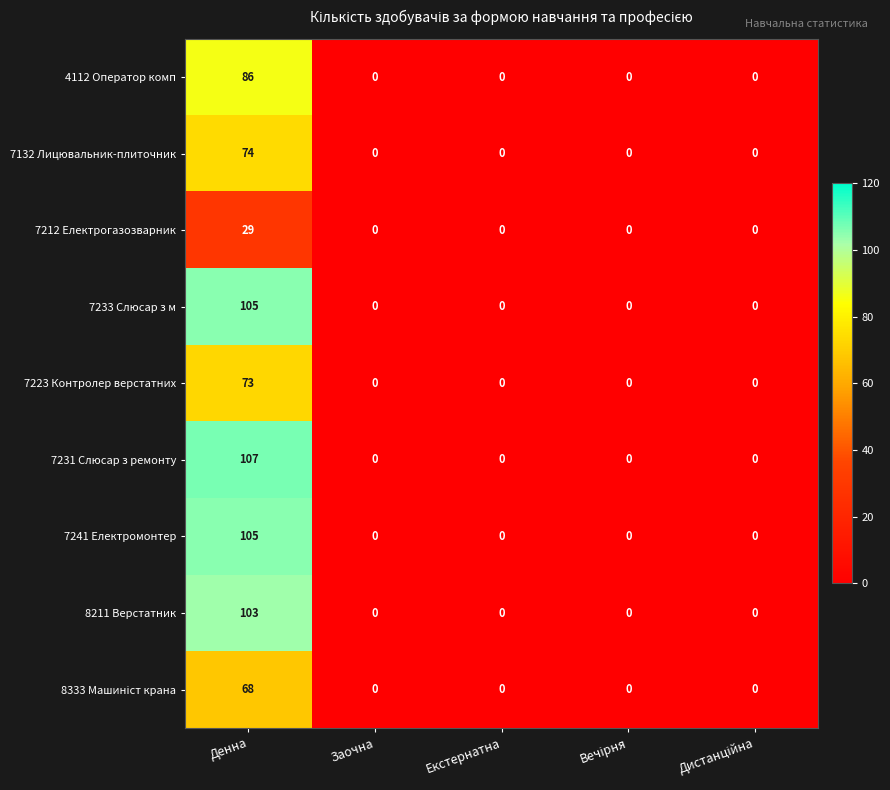

What is the average value of the 7212 Електрогазозварник series?

6